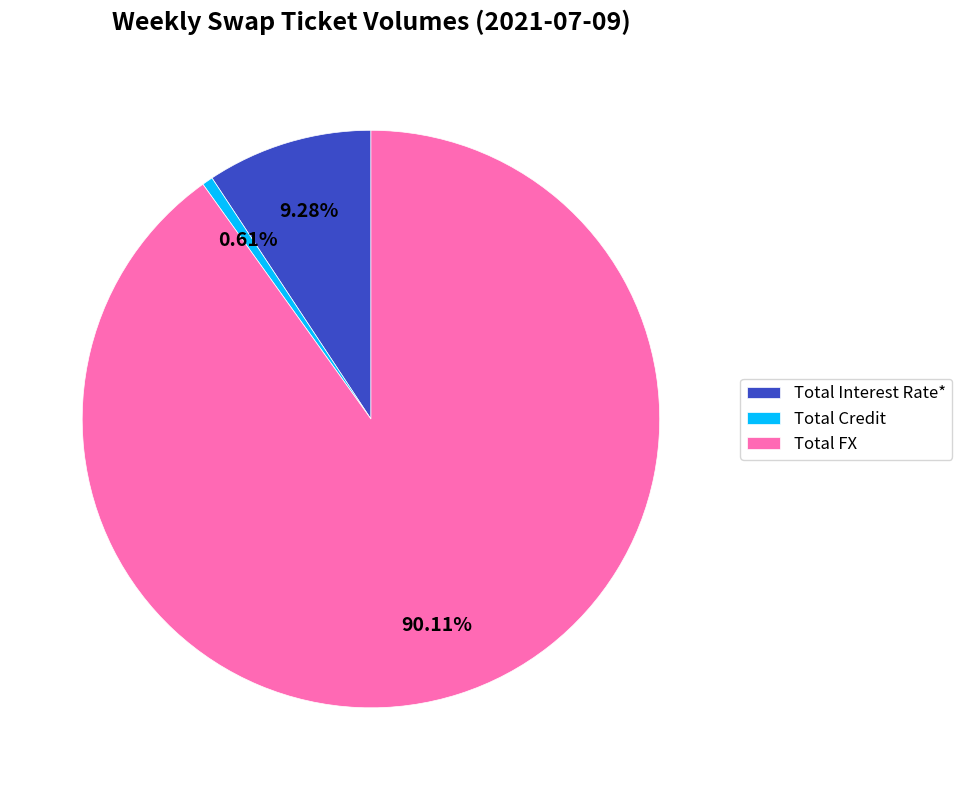

How many segments does this pie chart have?

3